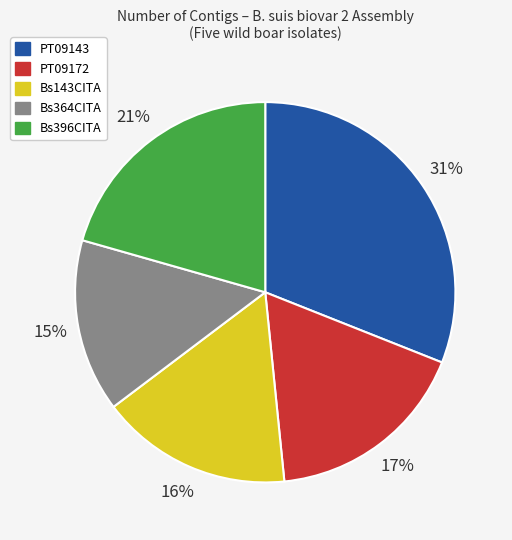

Is the sum of Bs364CITA and Bs396CITA greater than half?

No